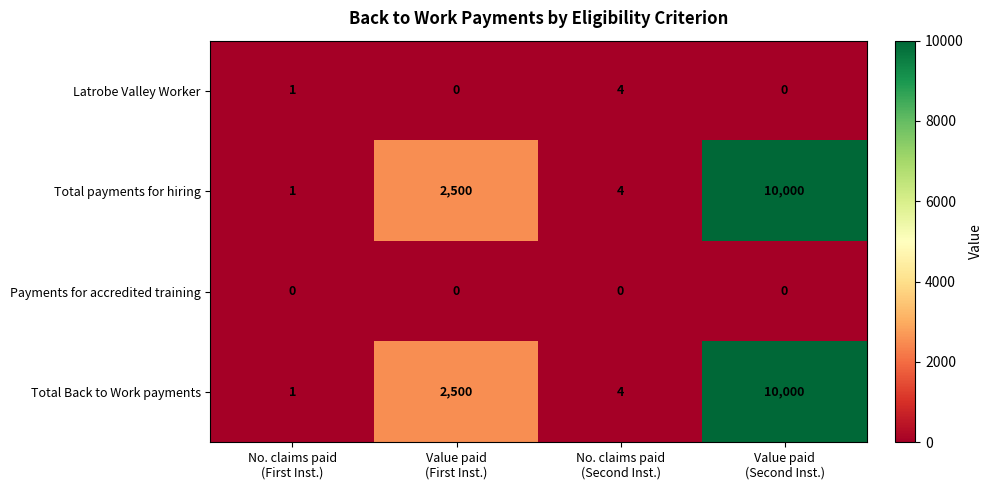

Count the Latrobe Valley Worker values in the range 0 to 4.

4